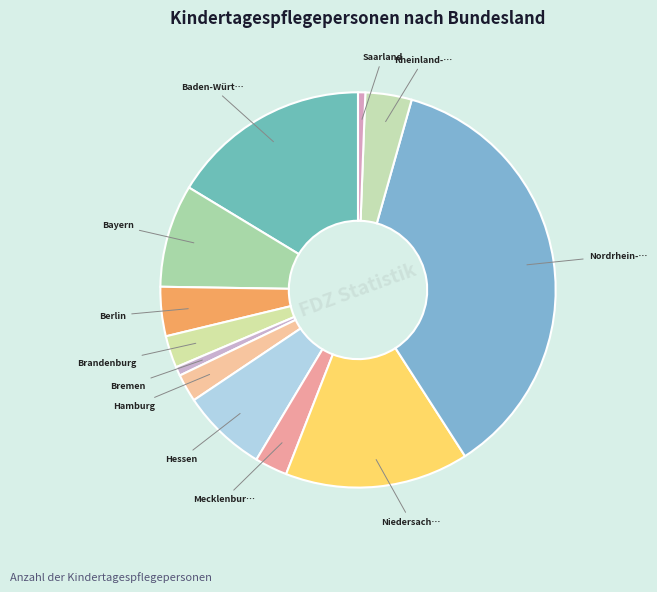

Count the number of slices in the pie.

12